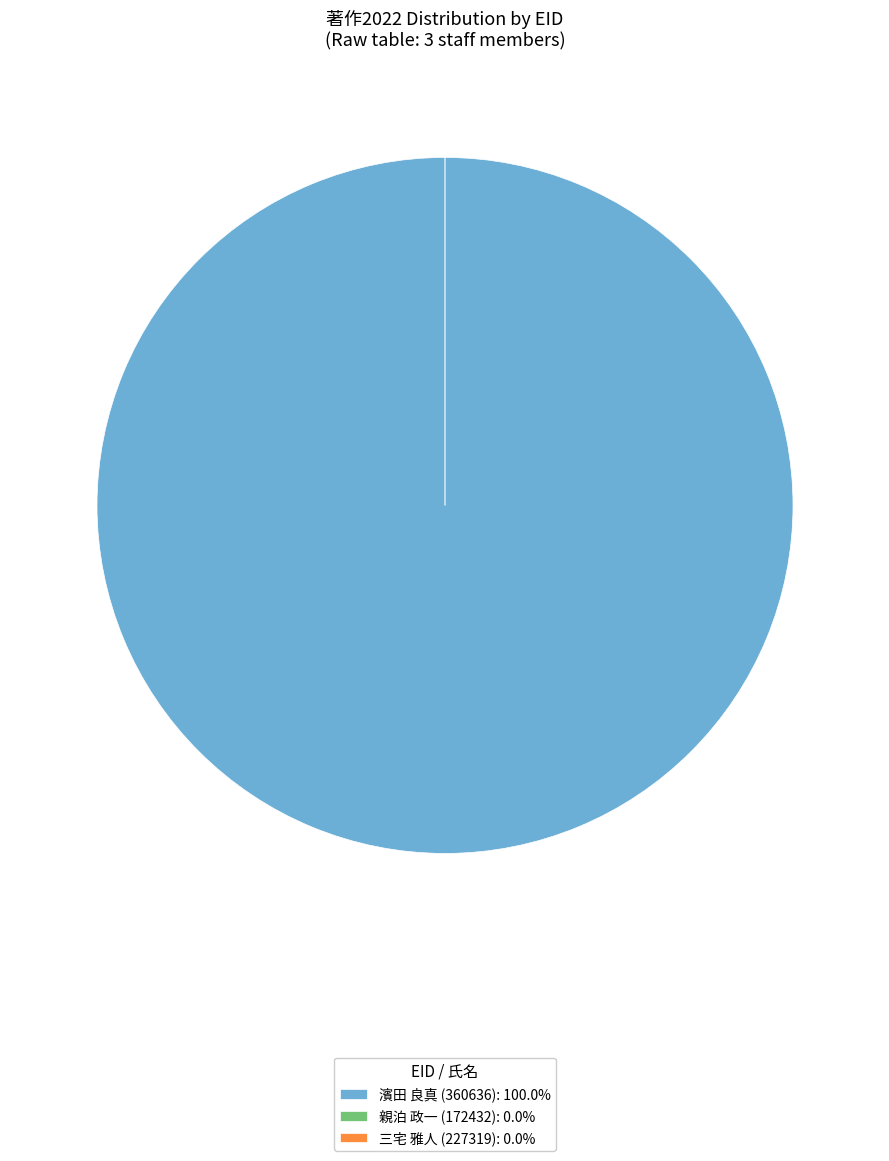

What is the smallest slice in the pie chart?

172432